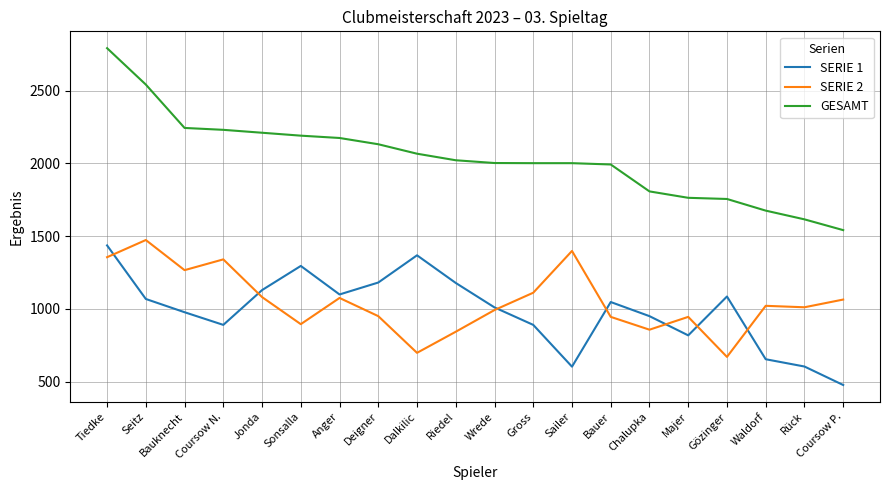

Count the number of categories in the chart.

20